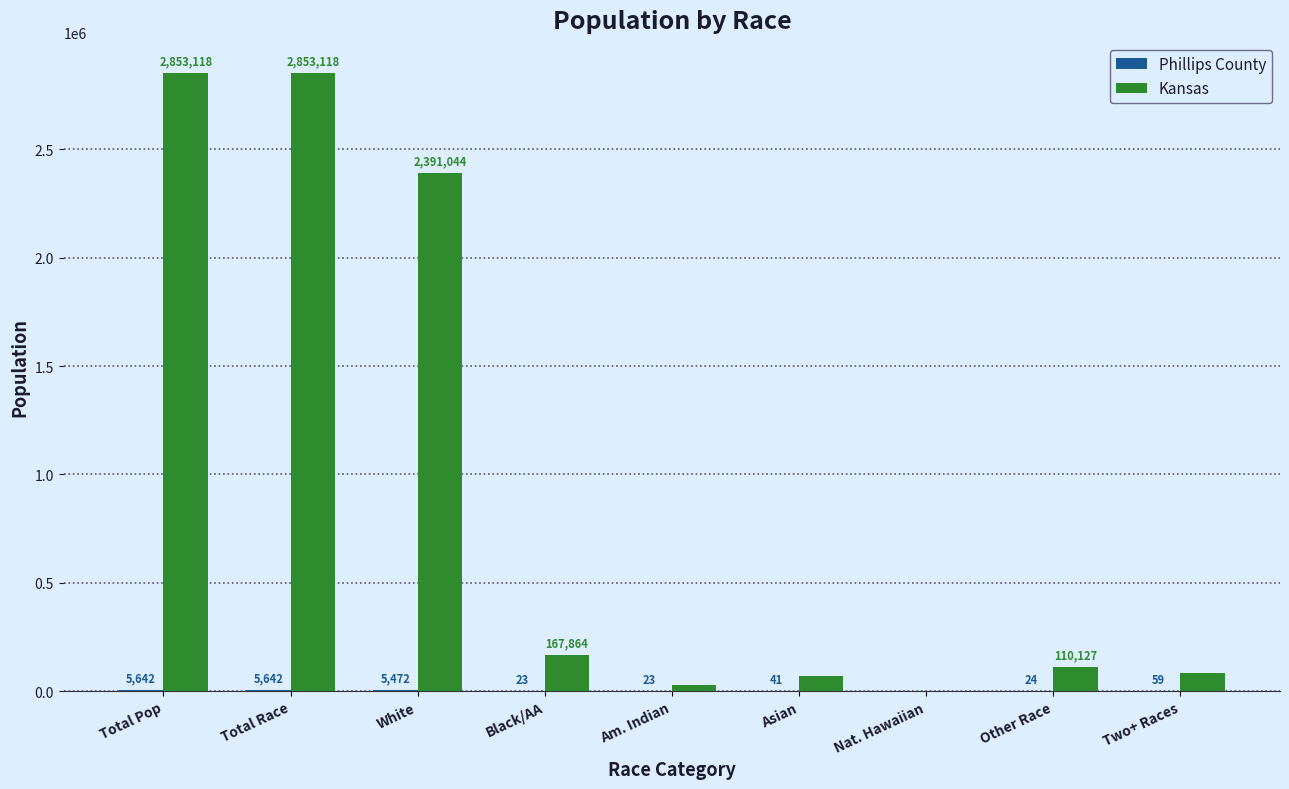

At which label is Kansas closest to 1427678?

White